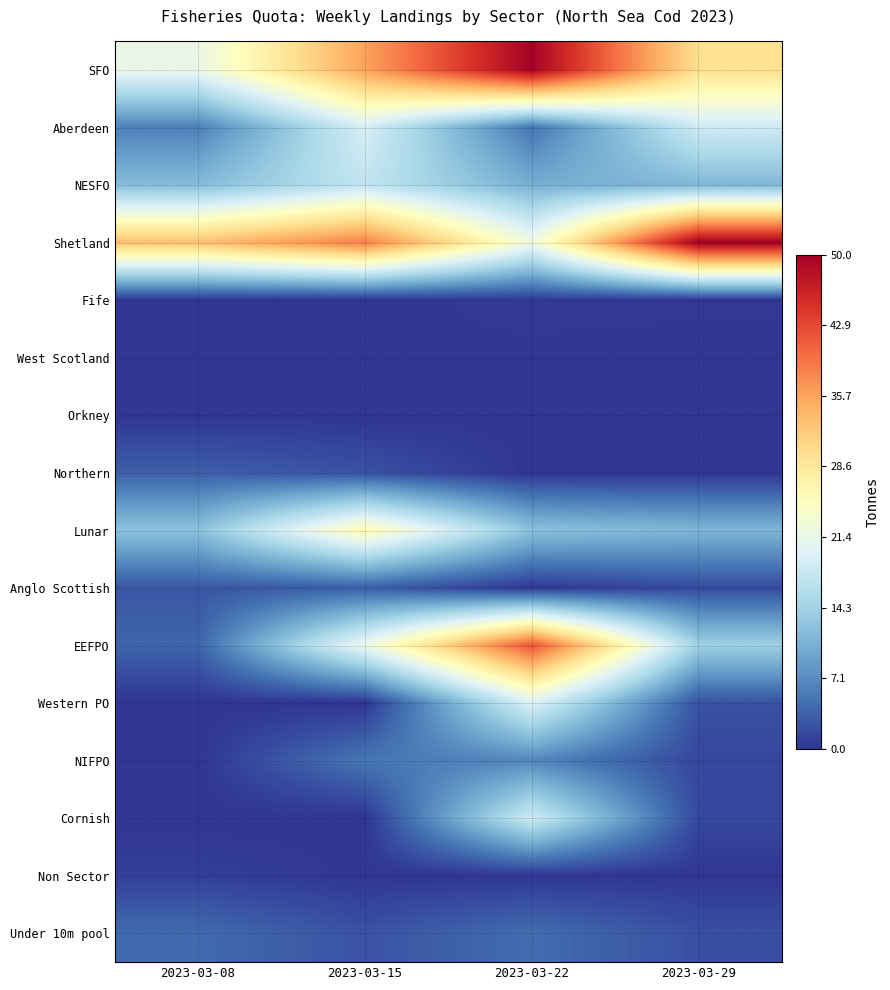

List the series in order of their peak value, highest first.

Shetland, SFO, EEFPO, Lunar, Western PO, Aberdeen, Cornish, NESFO, NIFPO, Under 10m pool, Northern, Anglo Scottish, Non Sector, Fife, West Scotland, Orkney